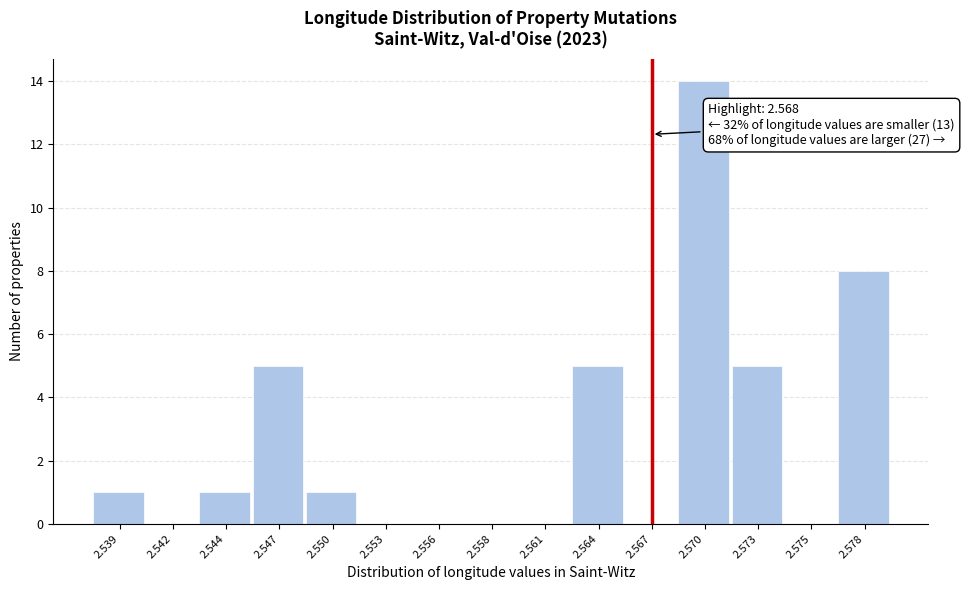

Reading left to right, what are all the values shown in this chart?

2.539=1	2.542=0	2.544=1	2.547=5	2.550=1	2.553=0	2.556=0	2.558=0	2.561=0	2.564=5	2.567=0	2.570=14	2.573=5	2.575=0	2.578=8